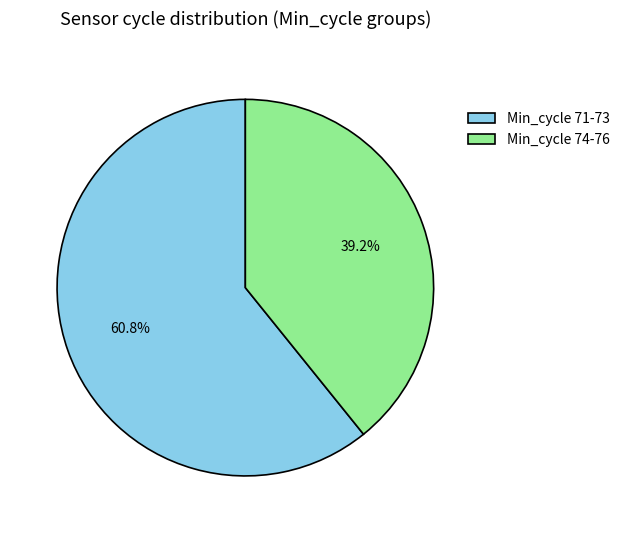

How many segments does this pie chart have?

2